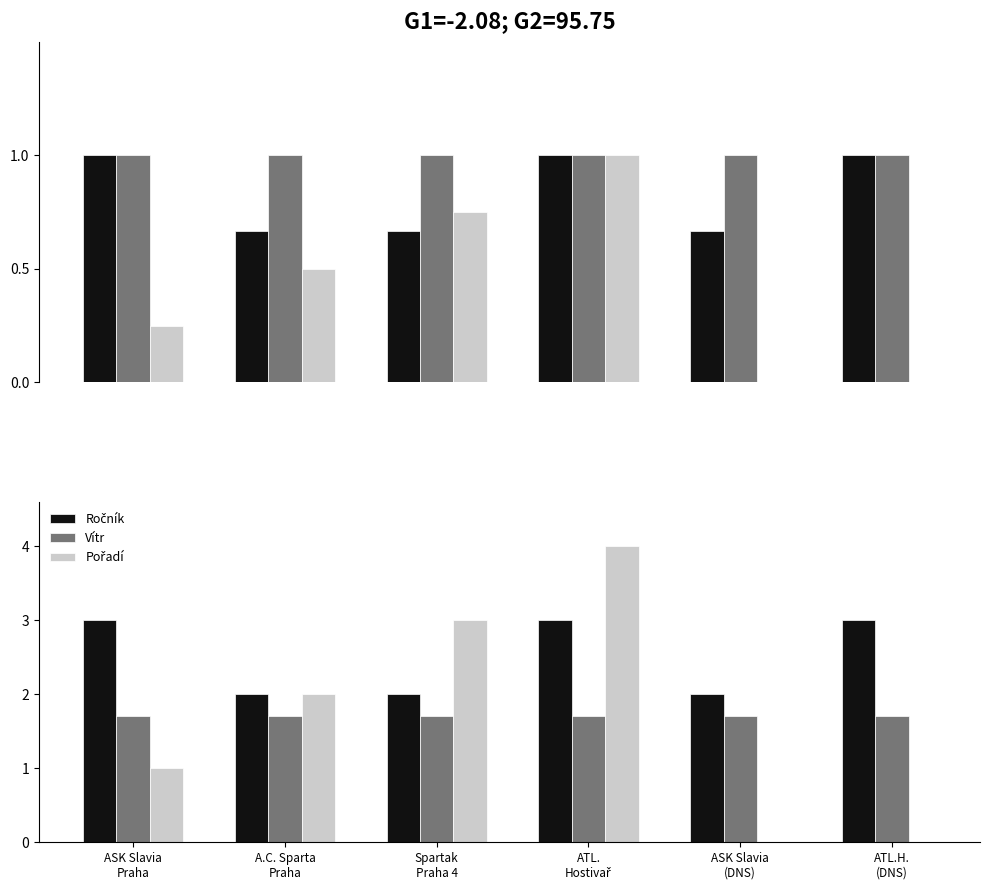

What is the sum of the Ročník values at ATL.
Hostivař and ASK Slavia
(DNS)?

5.0